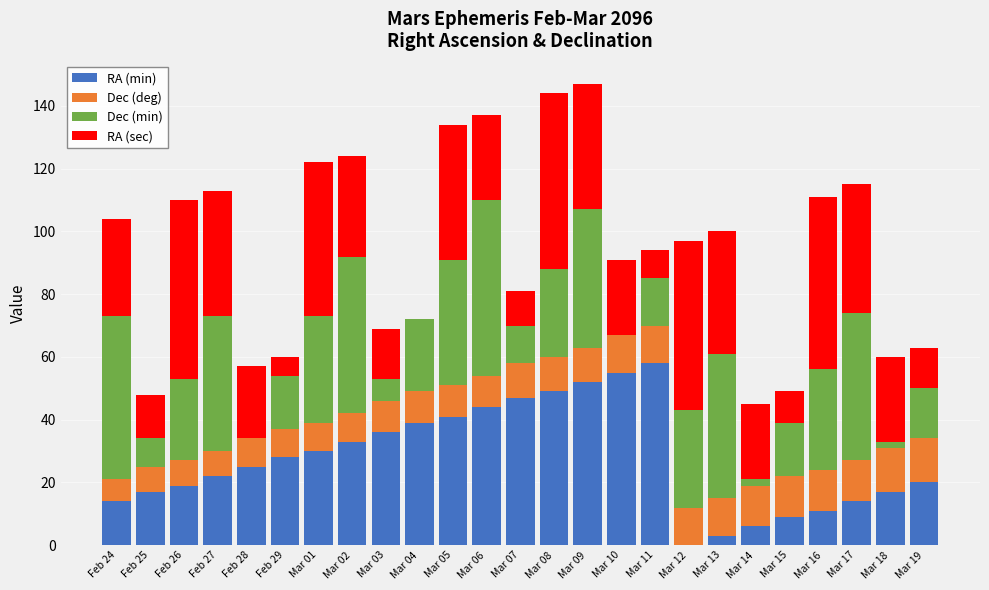

What is the sum of all RA (min) values?

689